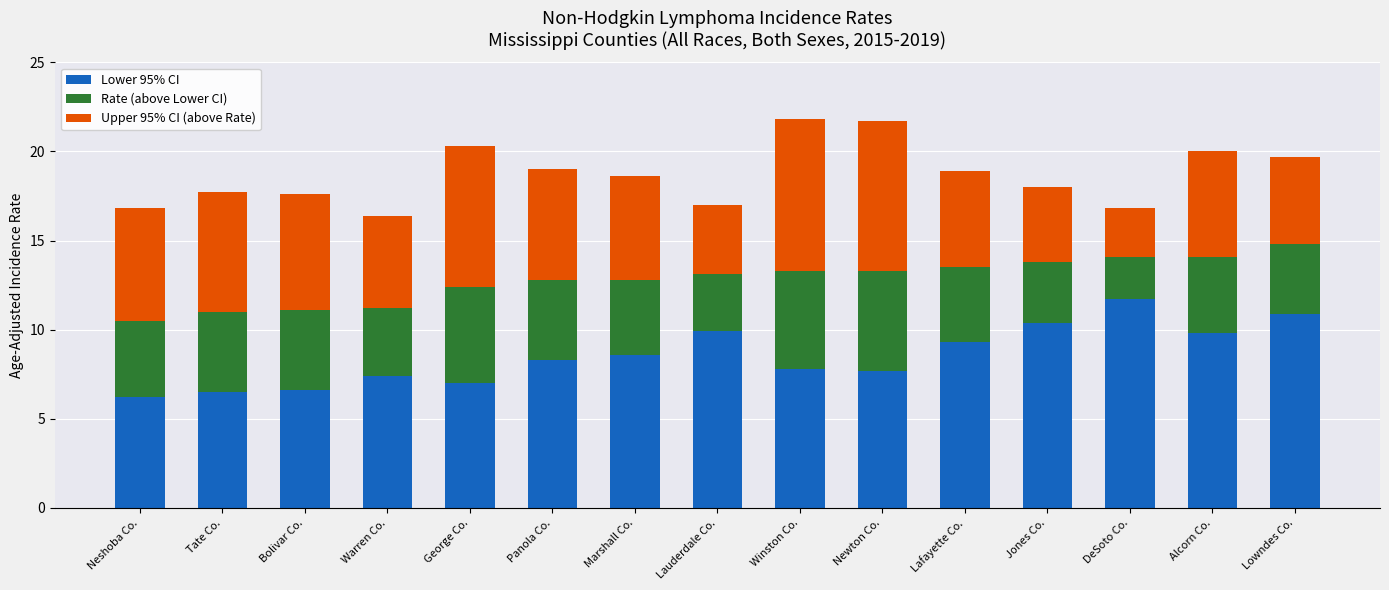

What is the maximum value for Lower 95% CI?

11.7